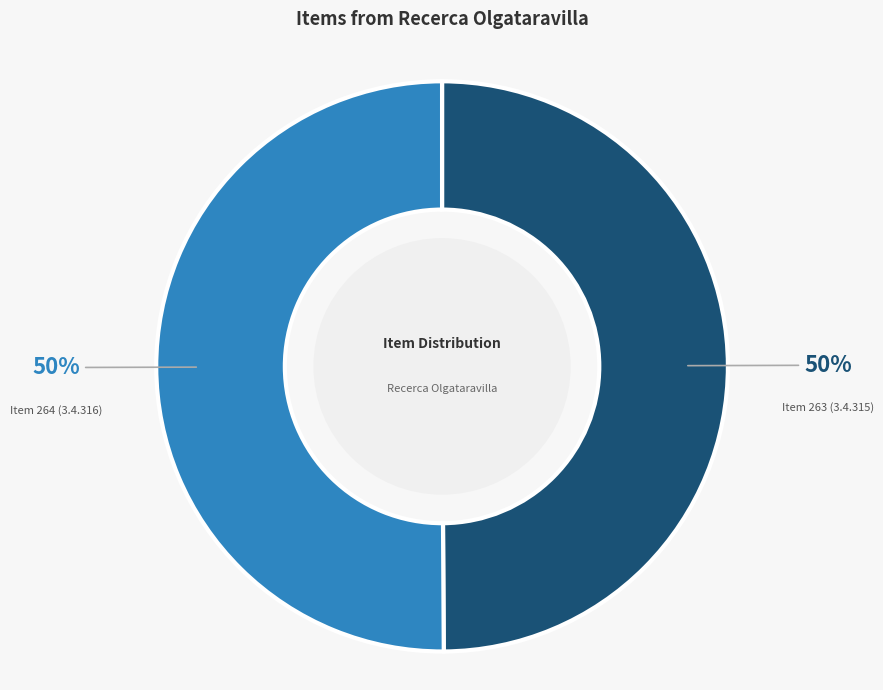

What is the ratio of the value at Item 264 (3.4.316) to the value at Item 263 (3.4.315)?

1.0